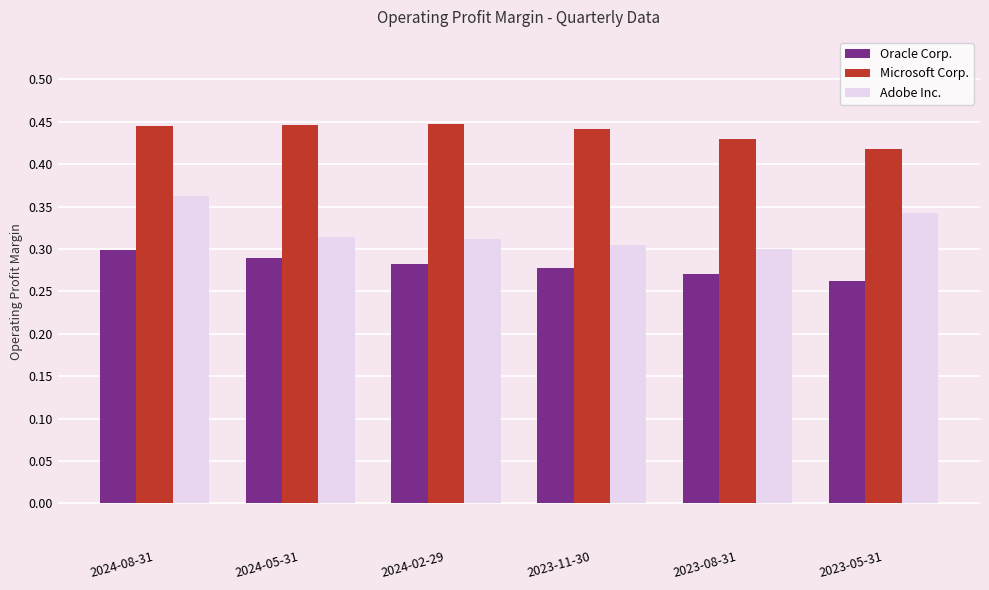

Which series has the largest range (max minus min)?

Adobe Inc.